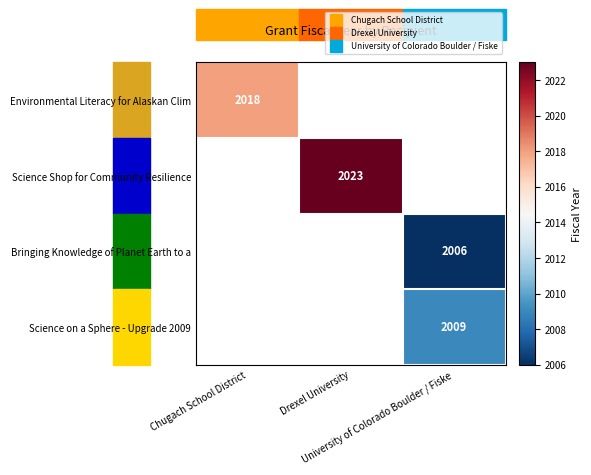

How many data points does each series have?

3